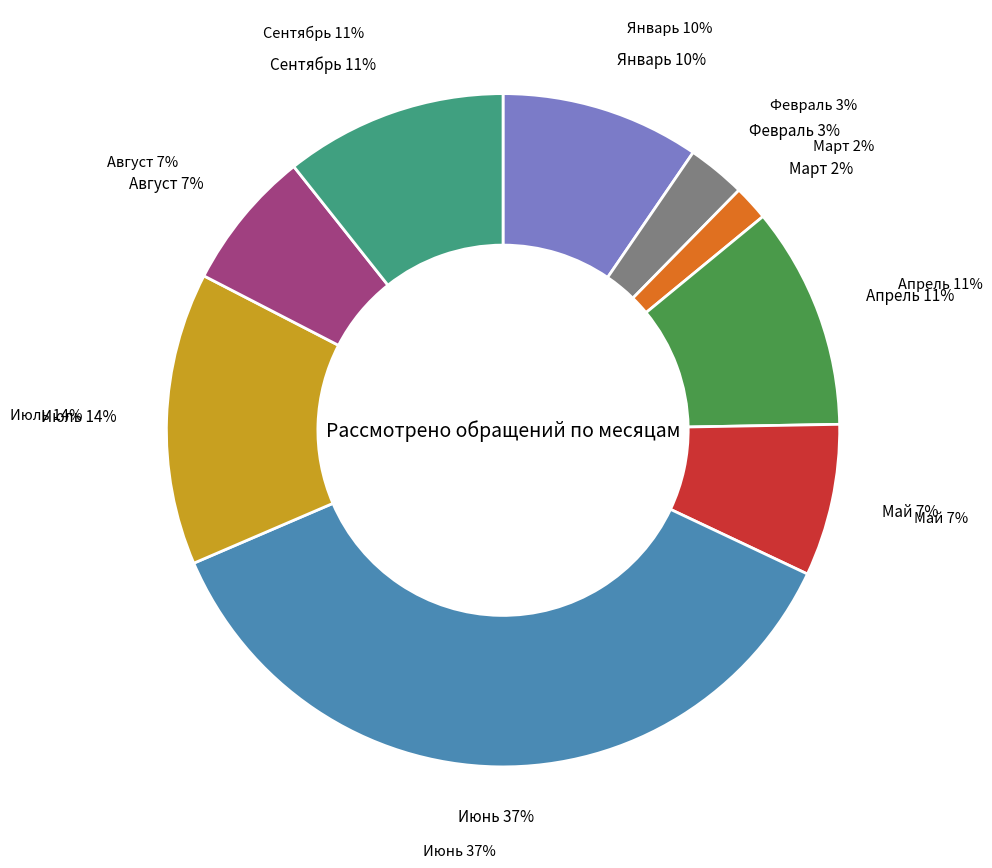

Which has a higher value, Август or Январь?

Январь